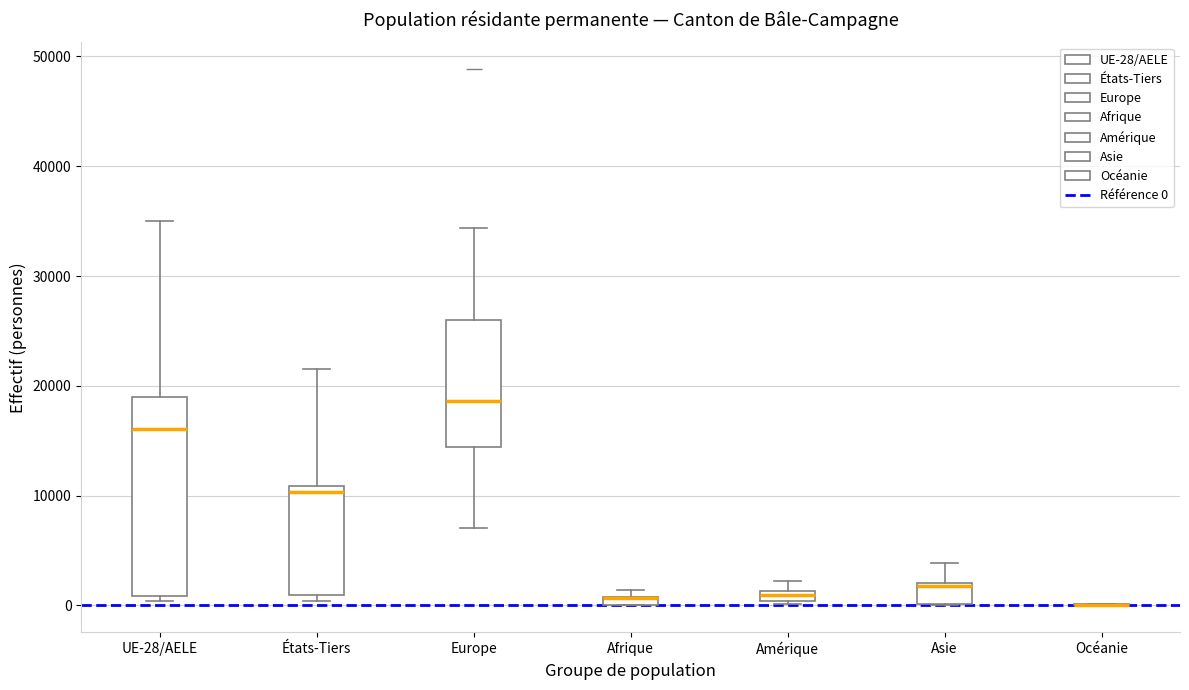

Comparing the boxes themselves (not the whiskers), which one is the tallest?

UE-28/AELE